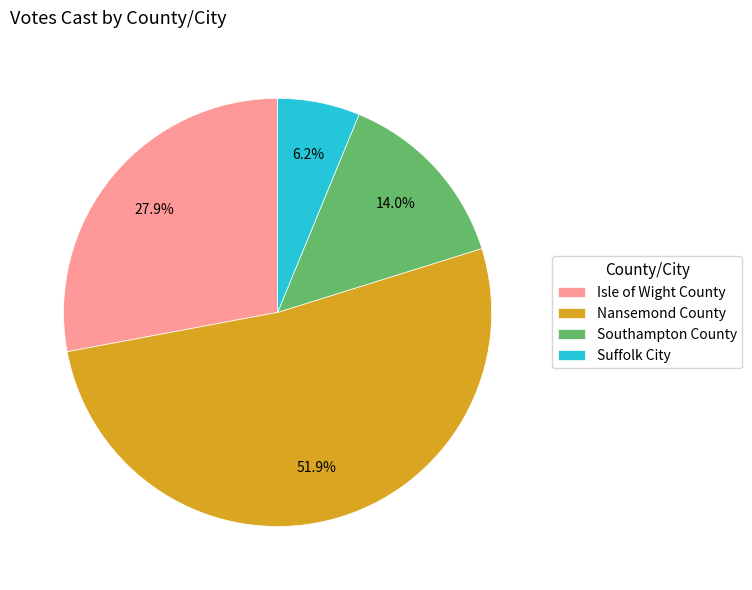

What portion of the pie excludes Isle of Wight County?

72.1%